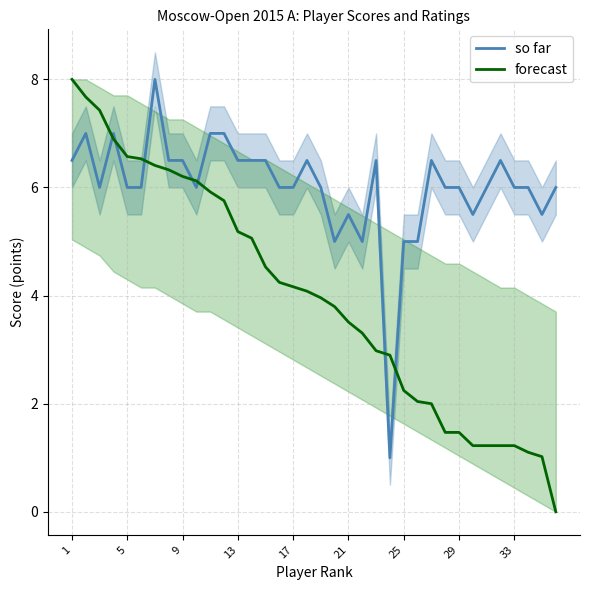

At how many categories does at least one series exceed 5?

31